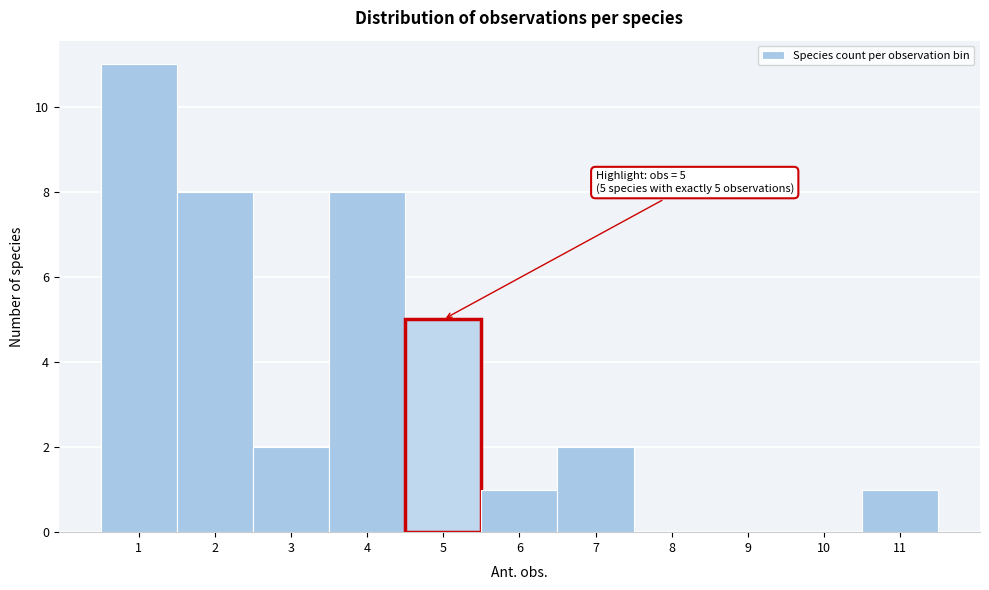

Which range on the x-axis has the tallest bar?

0.5 to 1.5